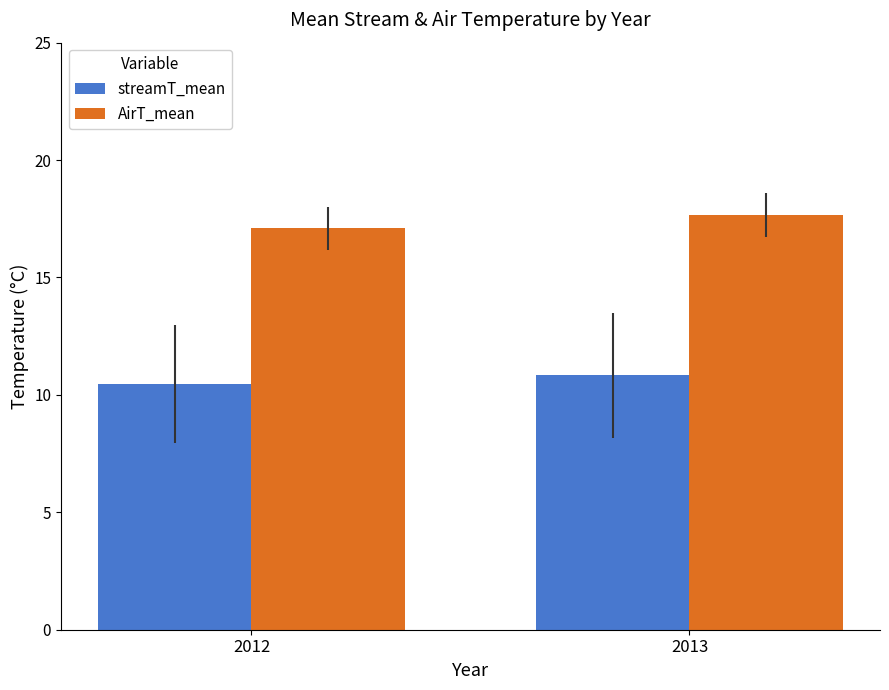

What is the total value across all series at 2013?

28.5